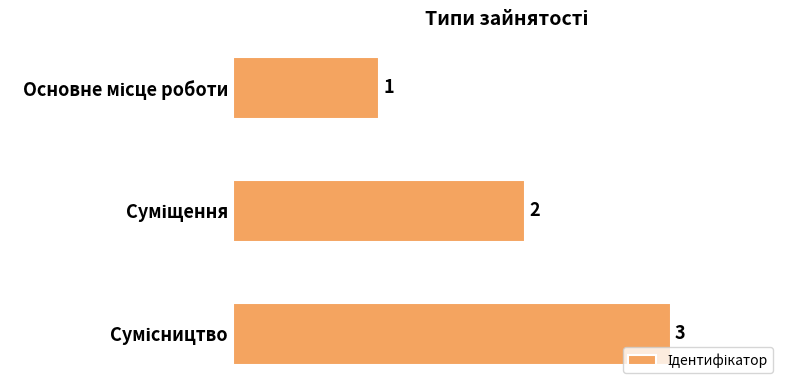

What is the value of the 1st bar from the top?

1